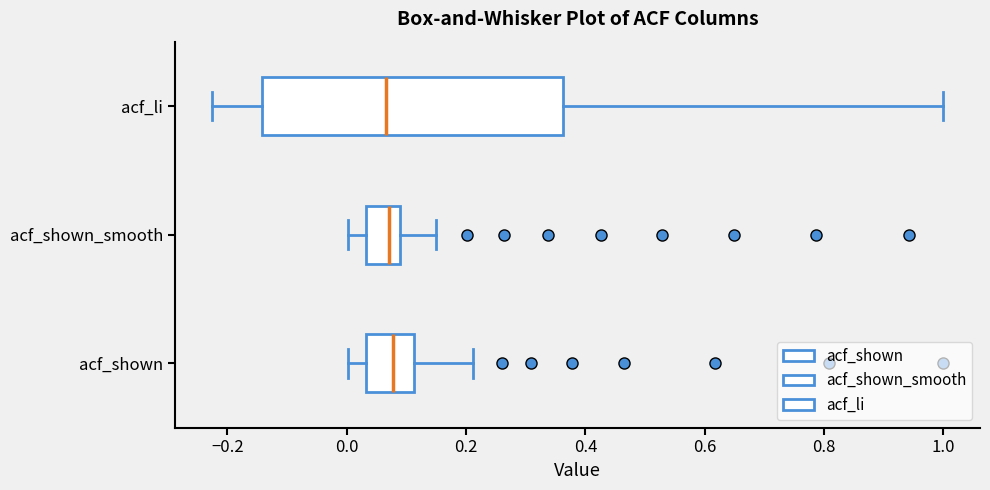

Where is the left edge of the box for acf_li on the x-axis? The values are not printed on the chart, so give them approximately, as read against the axis.

-0.14